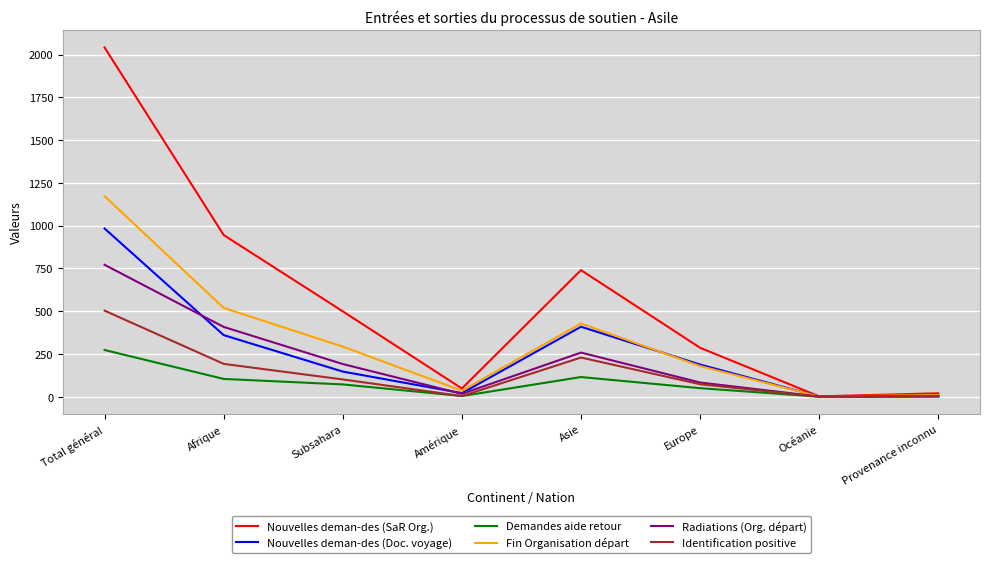

Is the value of Fin Organisation départ at Subsahara greater than the value of Demandes aide retour at Asie?

Yes